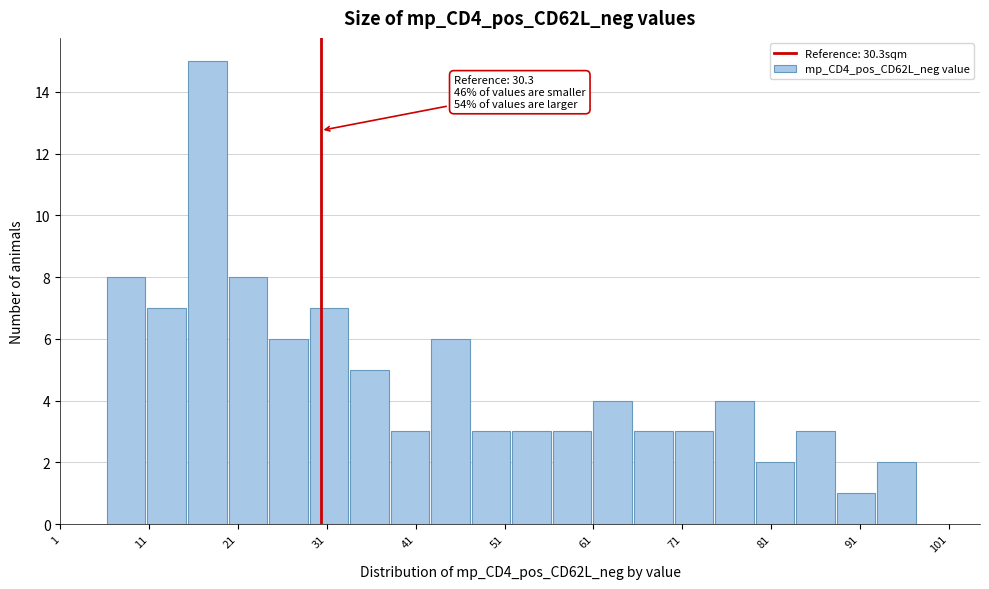

Over which range of the x-axis is the bar tallest?

15 to 20